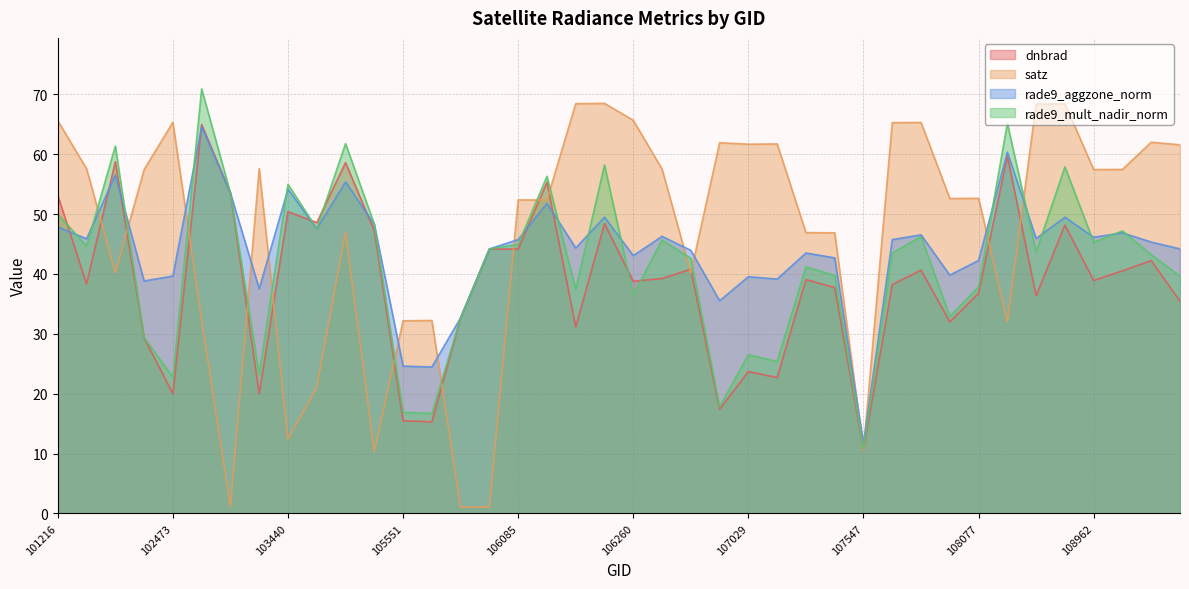

What is the total value across all series at 101225?

186.4